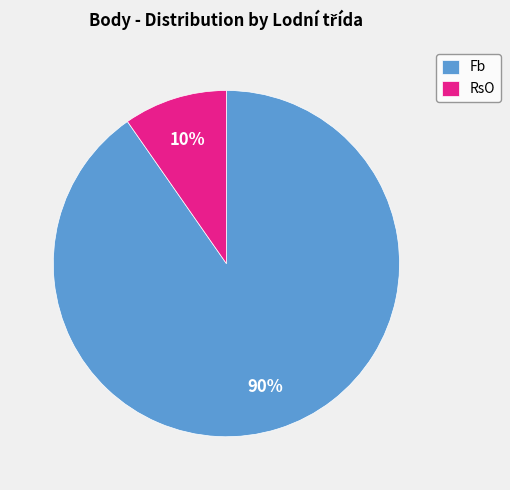

Which slice is the largest?

Fb